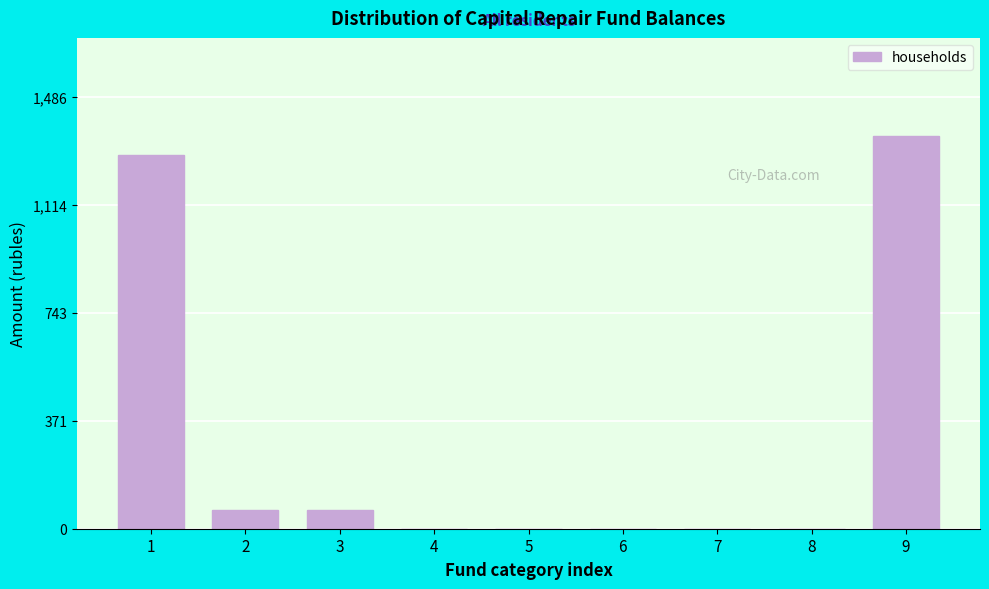

Is it true that the value at 9 is 784.2?

False